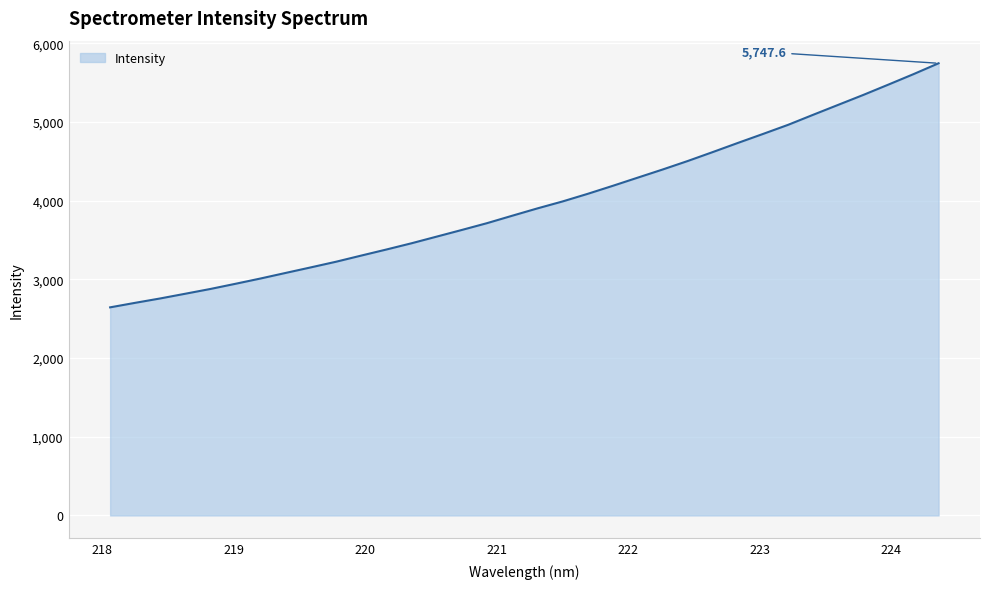

What is the smallest value displayed?

2645.2